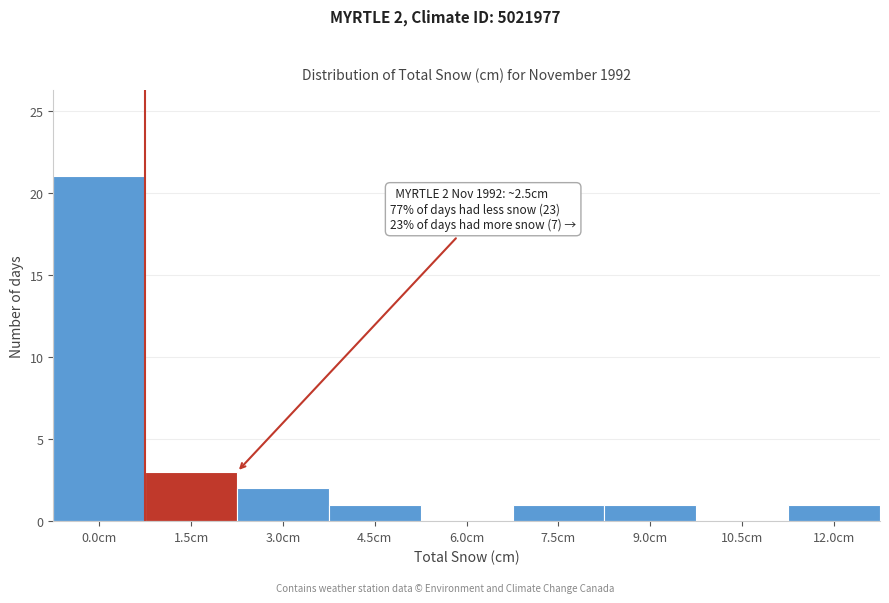

Reading left to right, list all the values displayed in this chart.

0.0cm=21	1.5cm=3	3.0cm=2	4.5cm=1	6.0cm=0	7.5cm=1	9.0cm=1	10.5cm=0	12.0cm=1